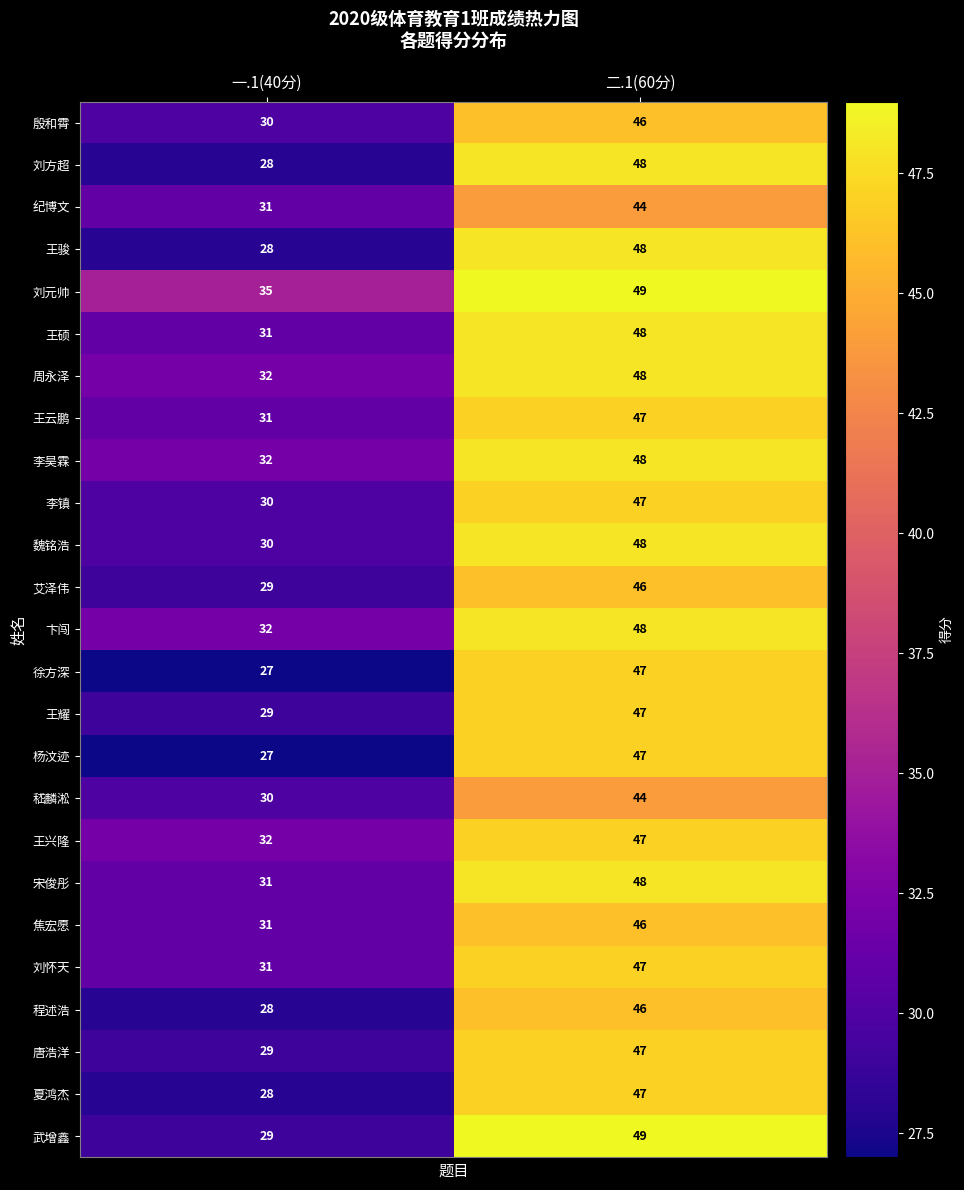

Read the 武增鑫 value at 二.1(60分), to the nearest 5.

50